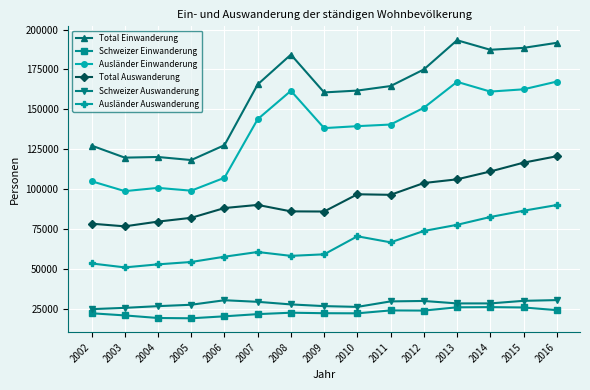

What is the value of the Total Auswanderung point at the 13th from the left?

111103